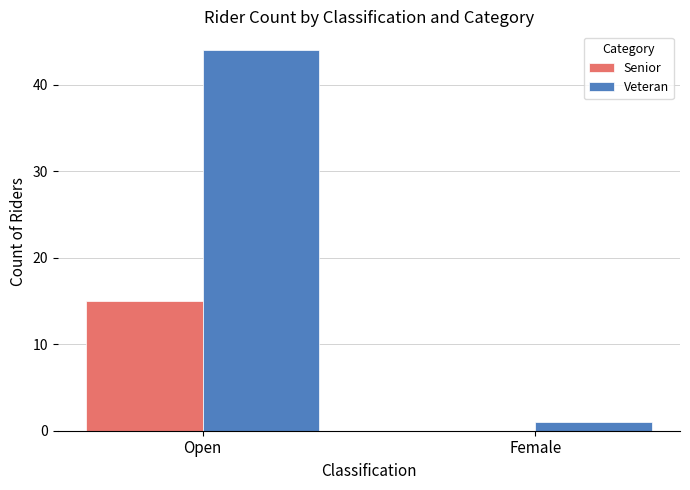

How many groups of bars are there?

2